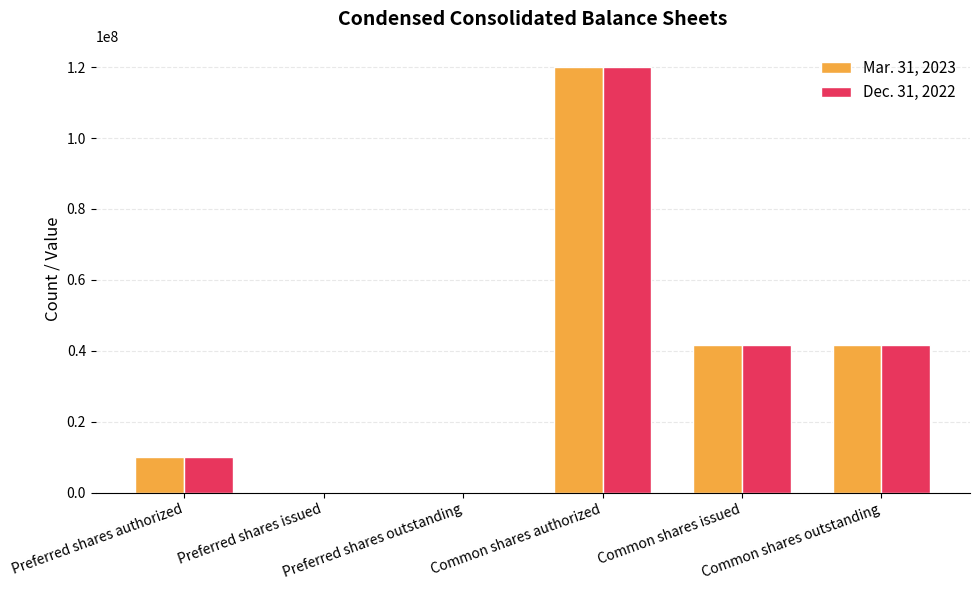

At which category does the chart reach its peak across all series?

Common shares authorized